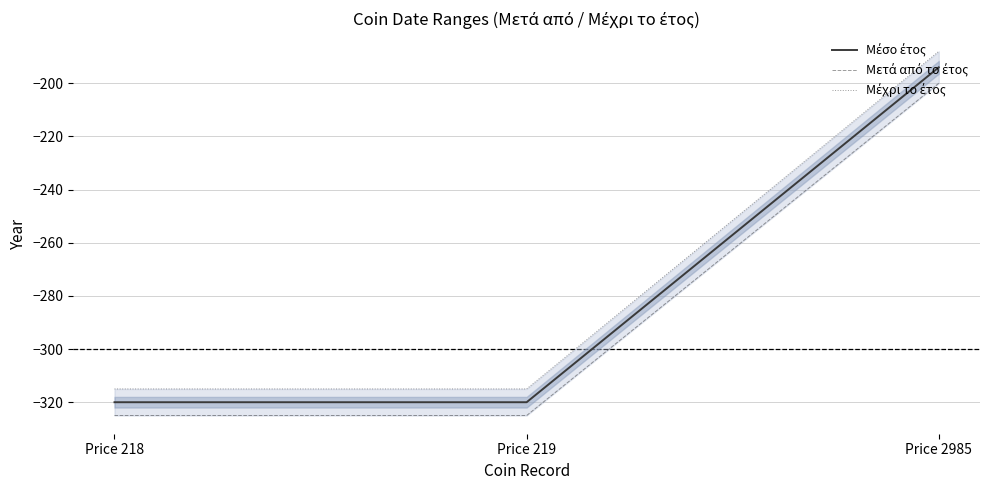

At Price 218, list the series in order from largest to smallest.

Μέχρι το έτος, Μέσο έτος, Μετά από το έτος